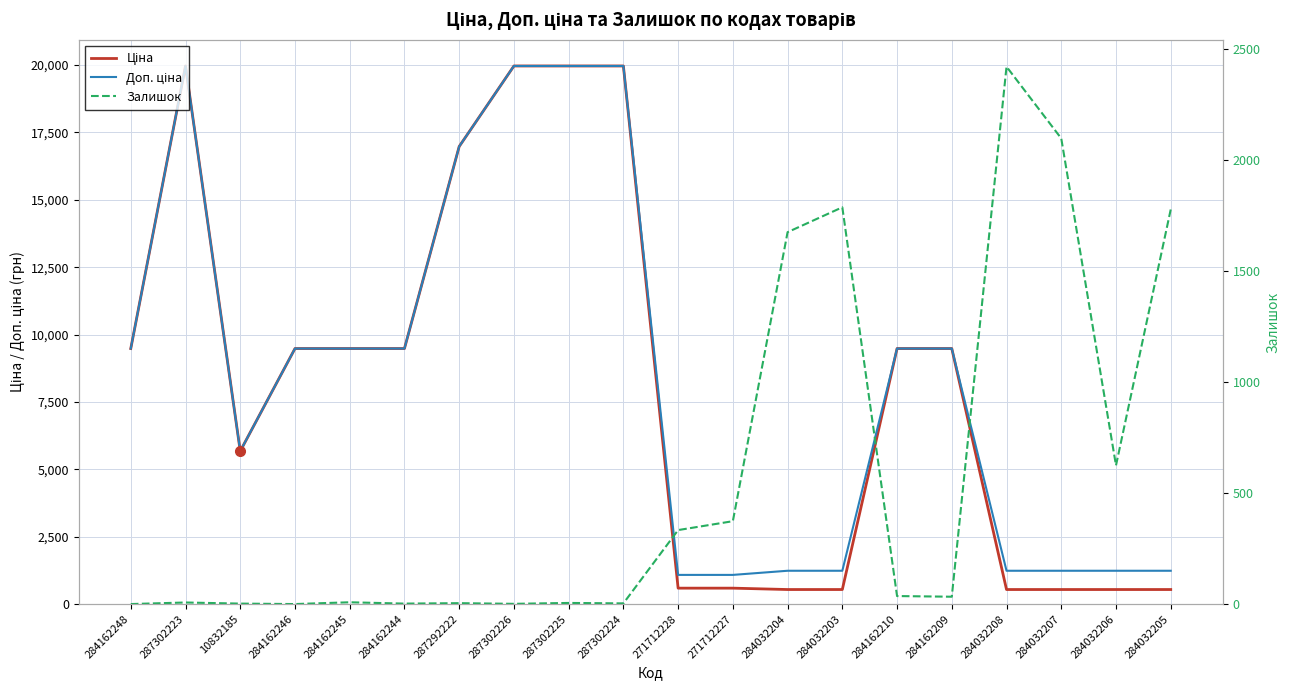

Is the value of Ціна at 284032208 greater than the value of Доп. ціна at 10832185?

No